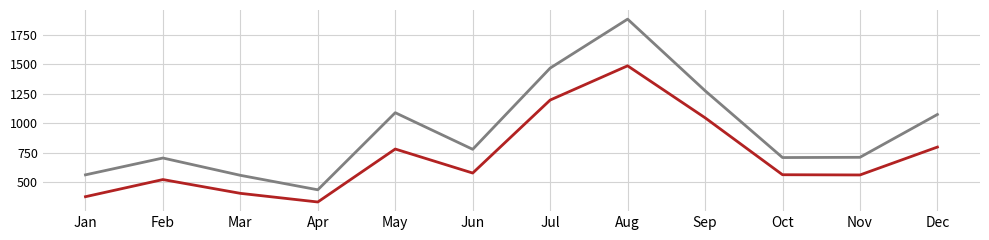

What is the spread (max minus min) of values at Feb?

183.0